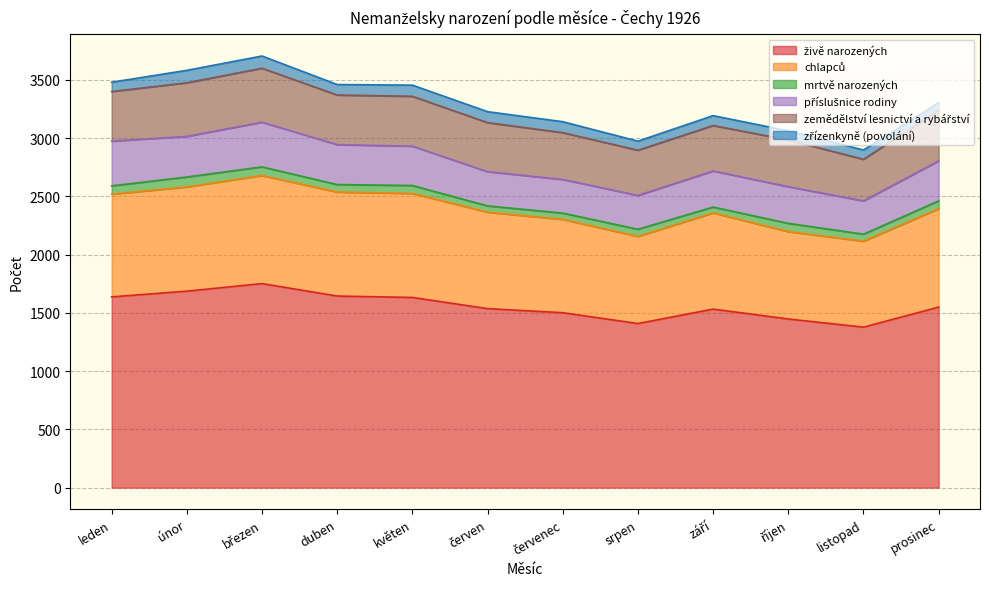

The value of příslušnice rodiny at srpen is 291. True or false?

True